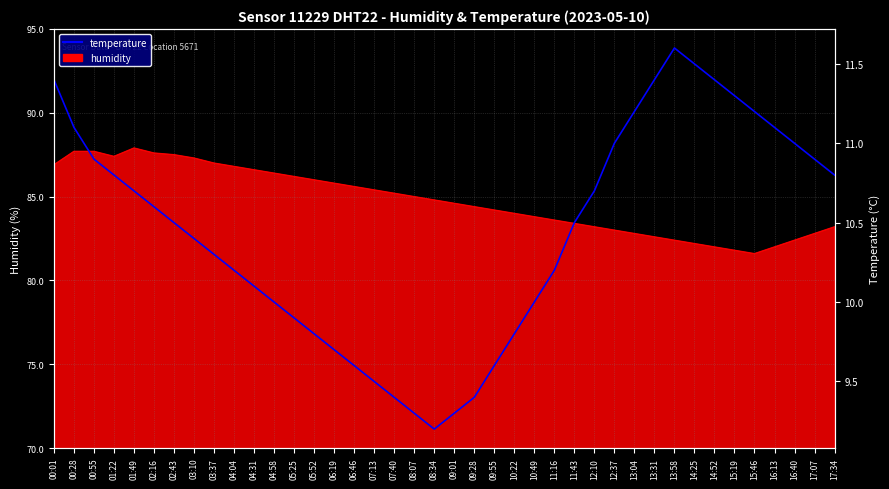

Does the chart have visible grid lines?

Yes